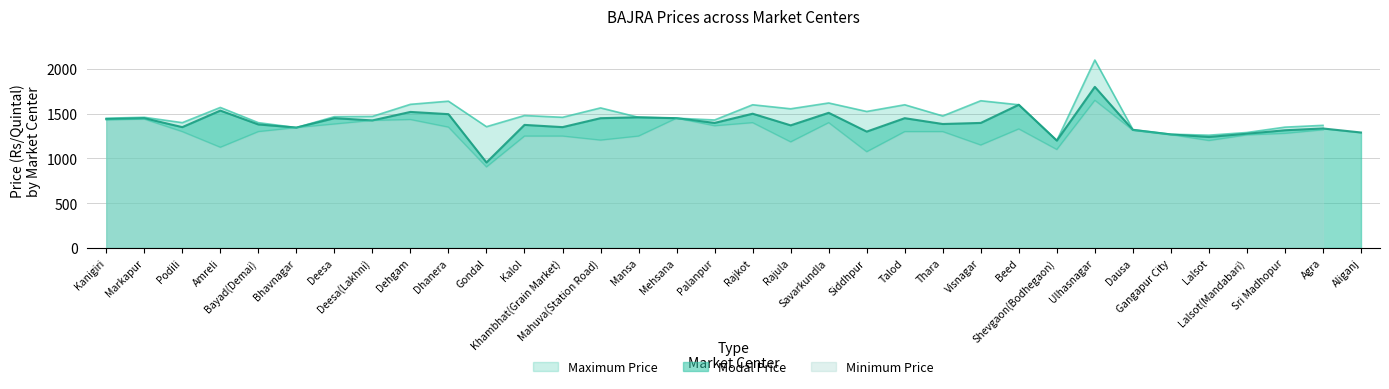

What is the minimum value for Modal Price?

955